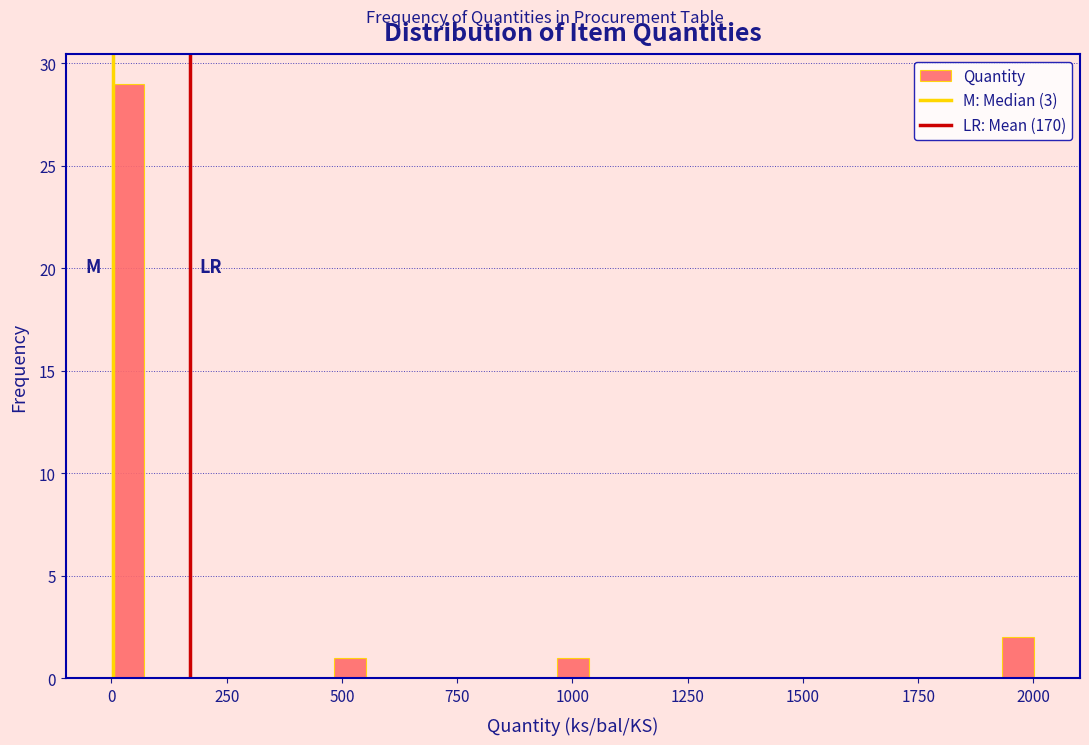

Read against the x-axis, roughly where is the centre of the tallest bar?

50